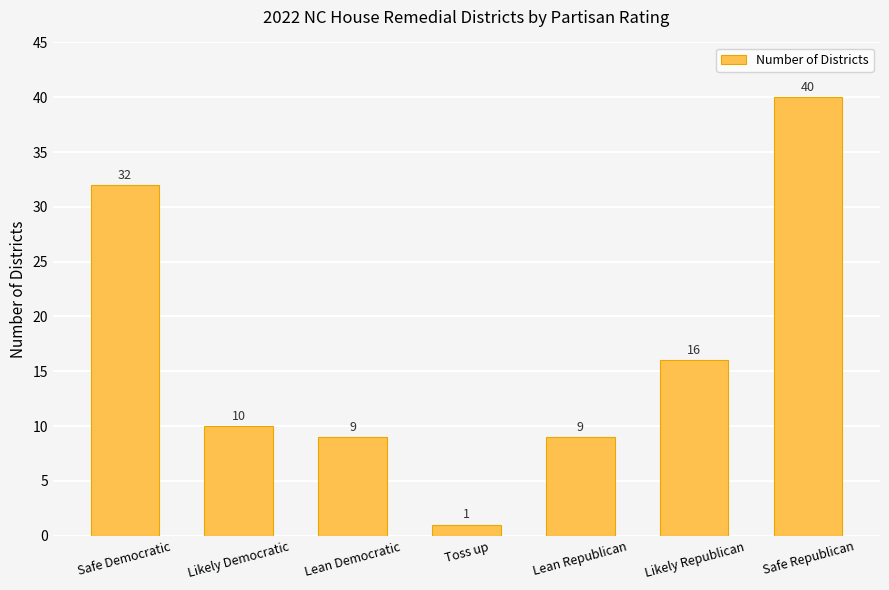

What is the difference between the second highest and second lowest values?

23